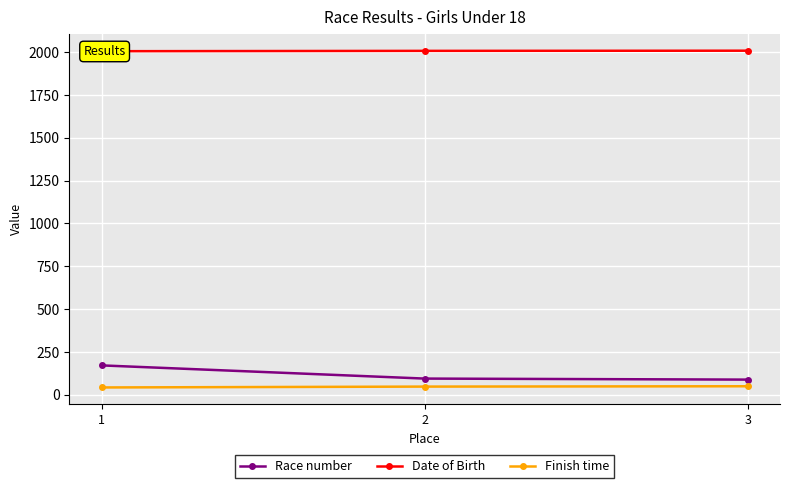

Is this an area chart (filled region under the line)?

No